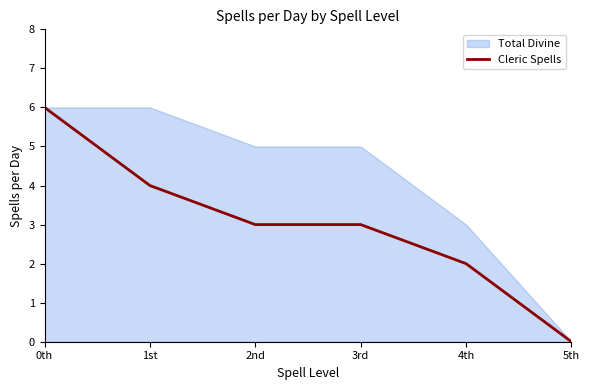

At which label does Cleric Spells reach its minimum?

5th